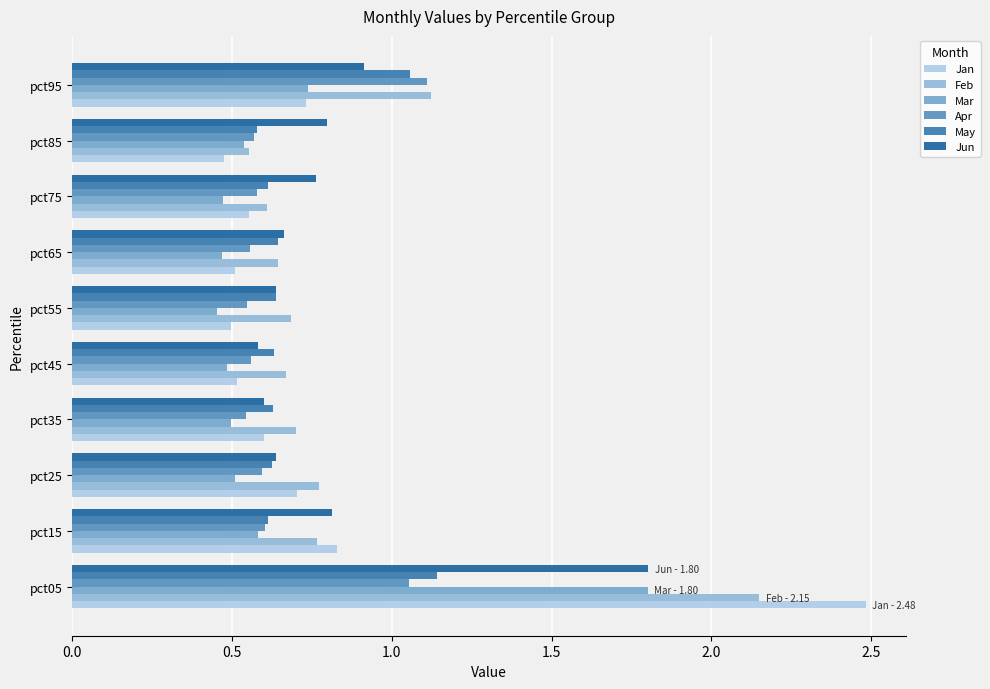

How many Mar values are between 0 and 1?

9